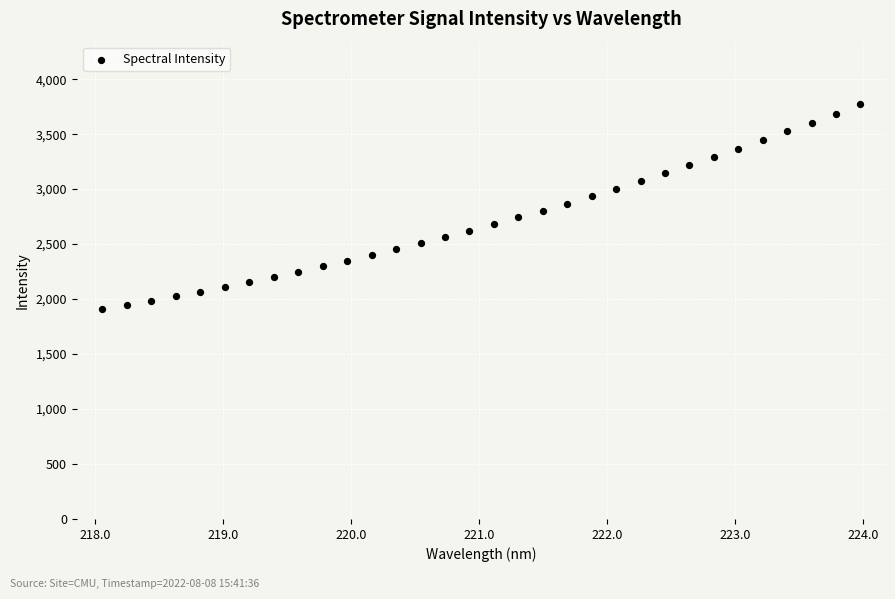

What is the range of Y values (max minus min)?

1865.1